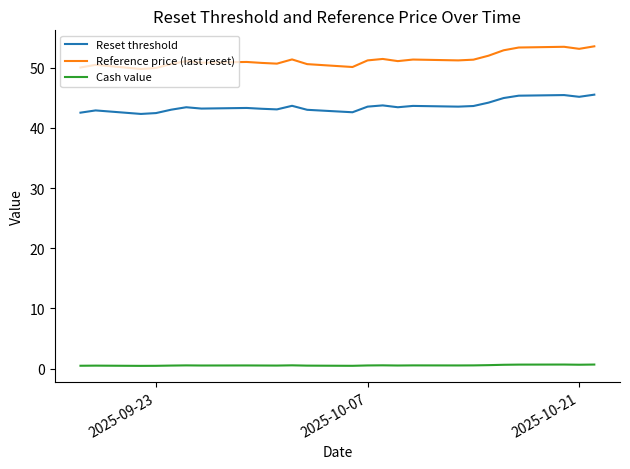

Which series has the widest spread of values?

Reference price (last reset)